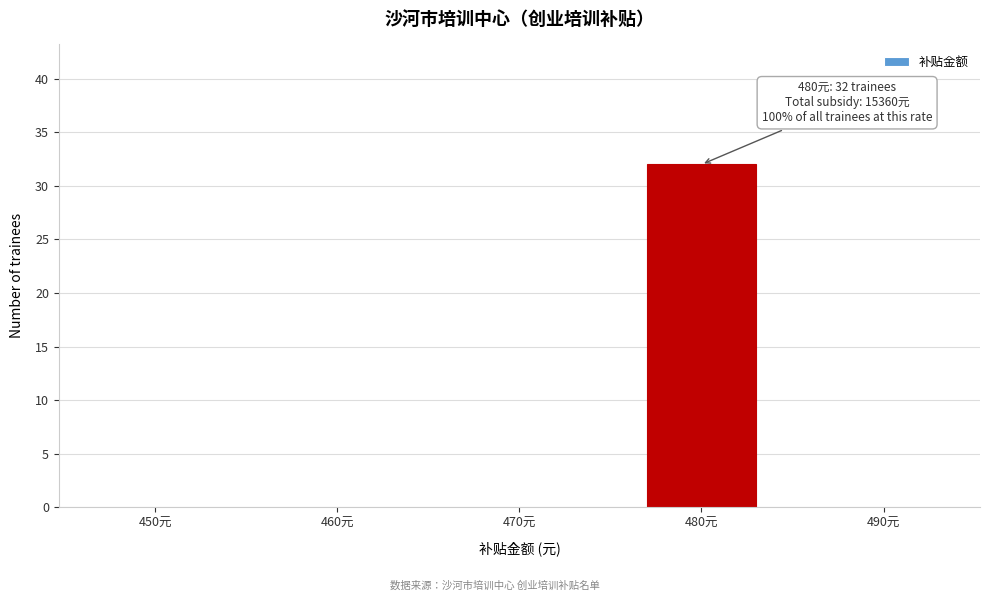

Reading left to right, list all the values displayed in this chart.

450元=0	460元=0	470元=0	480元=32	490元=0